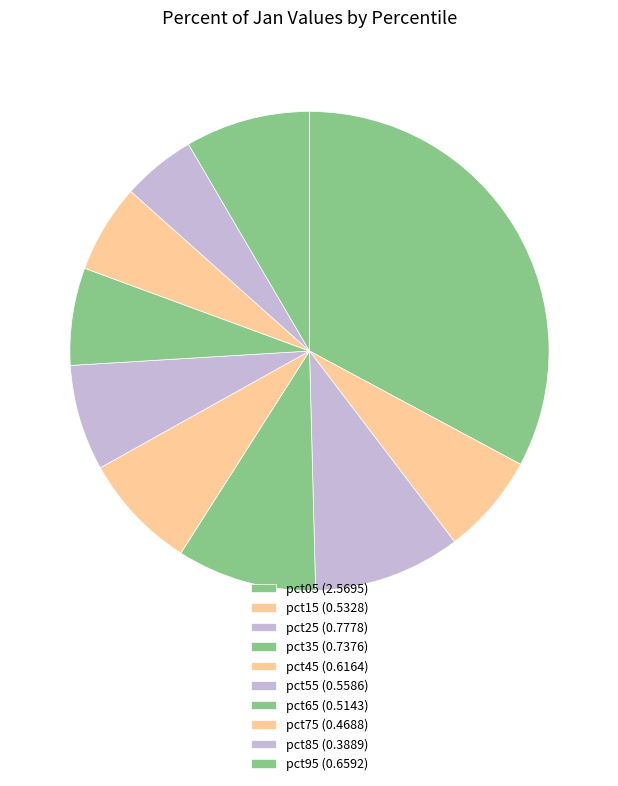

How many slices are in this pie chart?

10